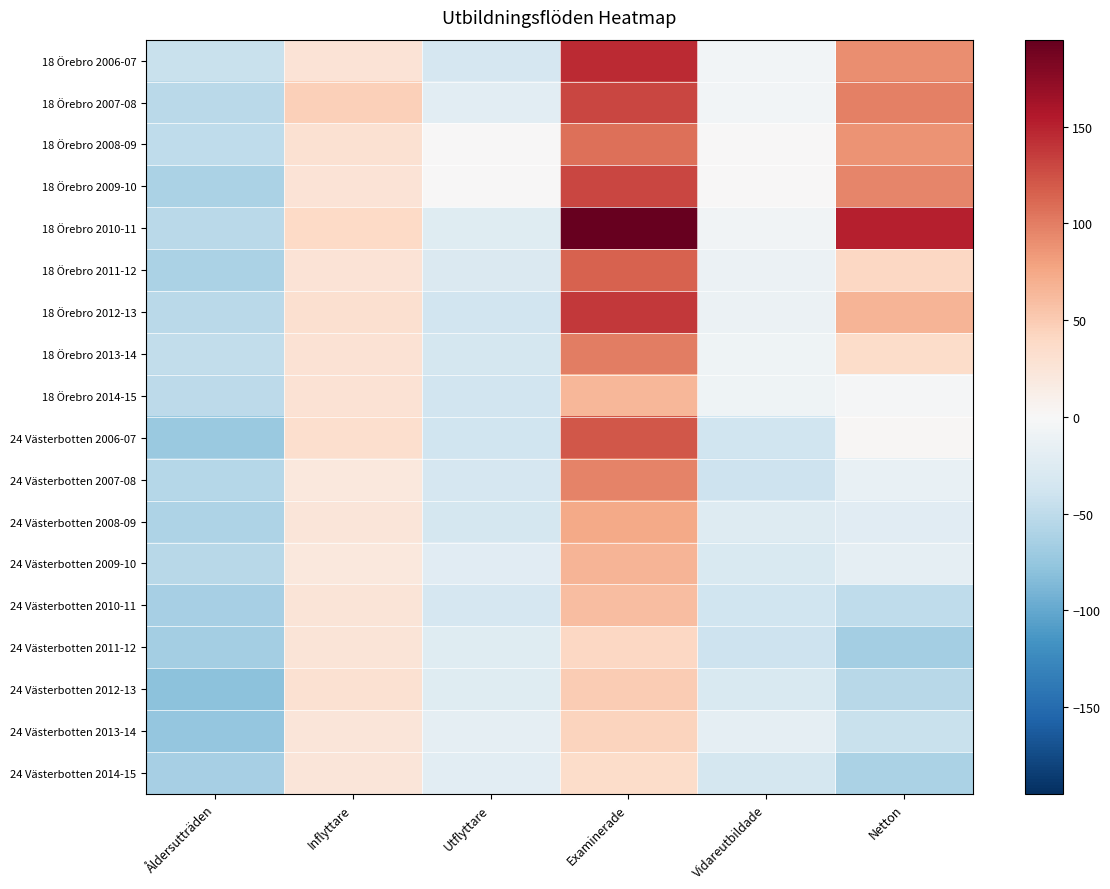

Which series has the largest total across all categories?

18 Örebro 2010-11